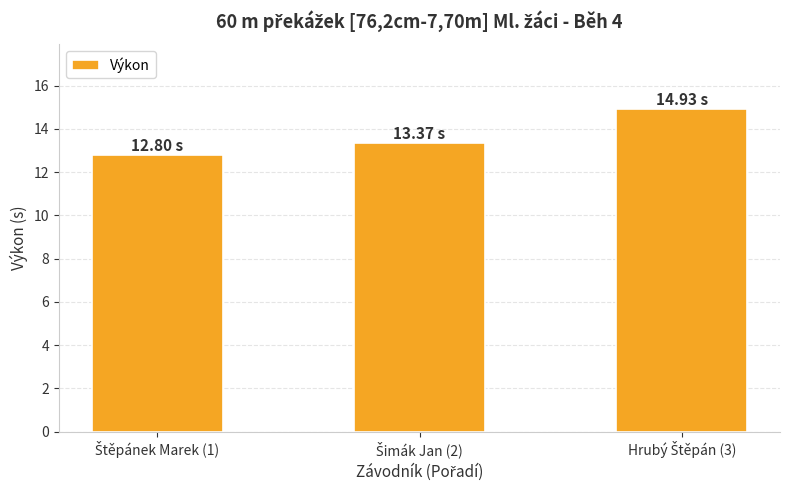

What is the sum of all values?

41.1